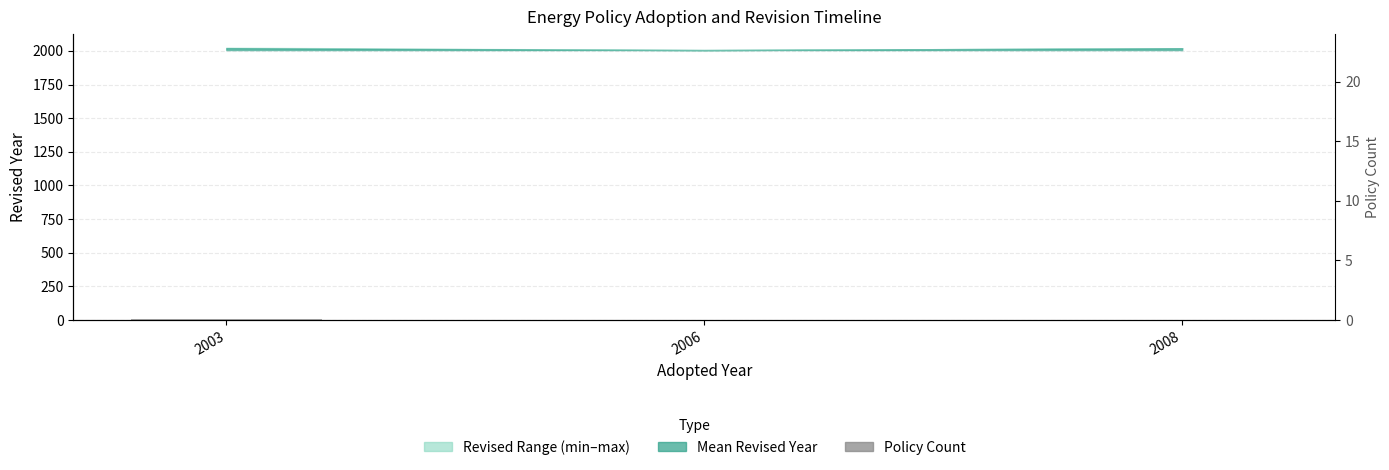

List the labels in order of value, smallest first.

2006, 2008, 2003